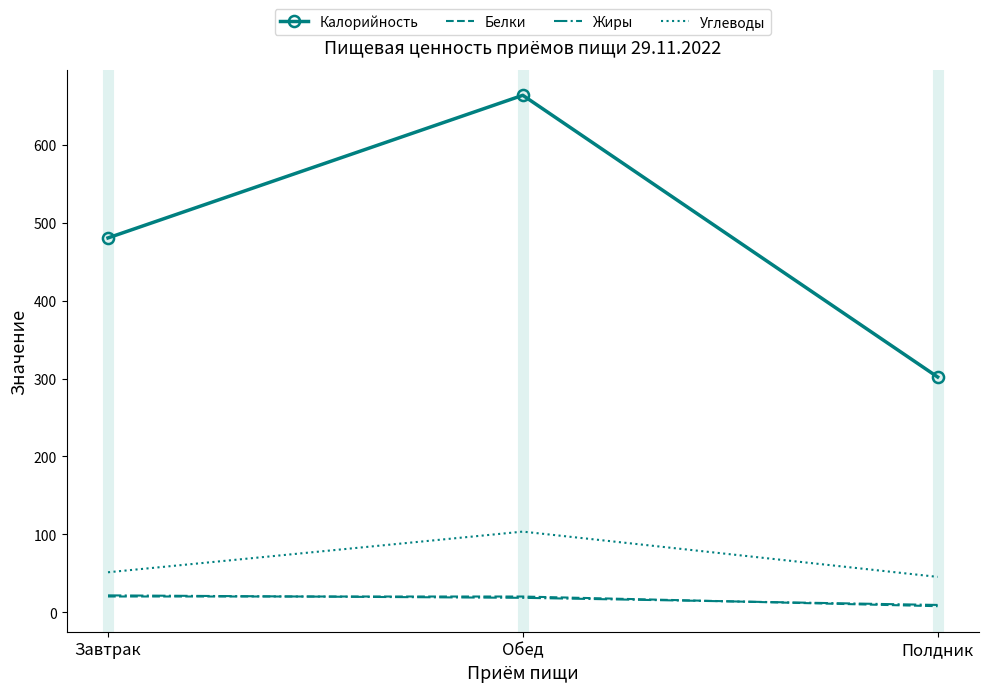

What are all the series names shown in the legend?

Калорийность, Белки, Жиры, Углеводы